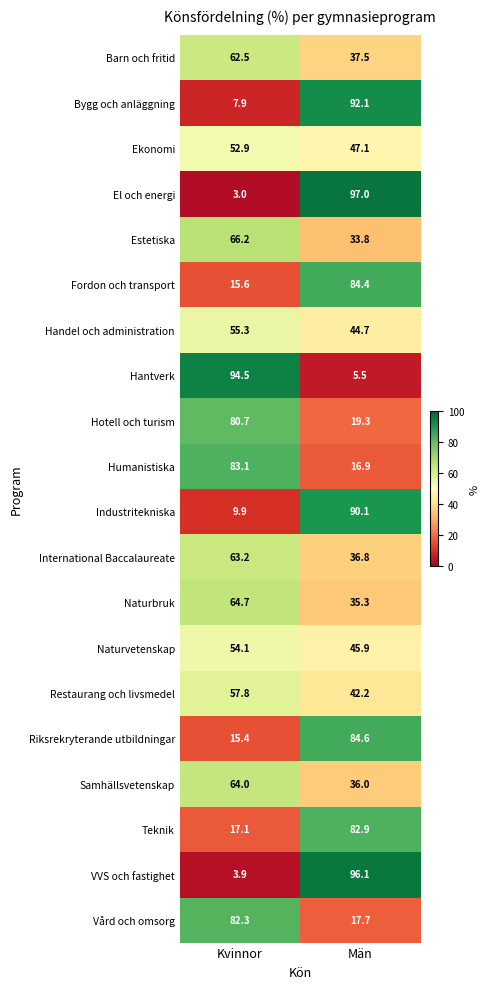

What is the average value of the Ekonomi series?

50.0